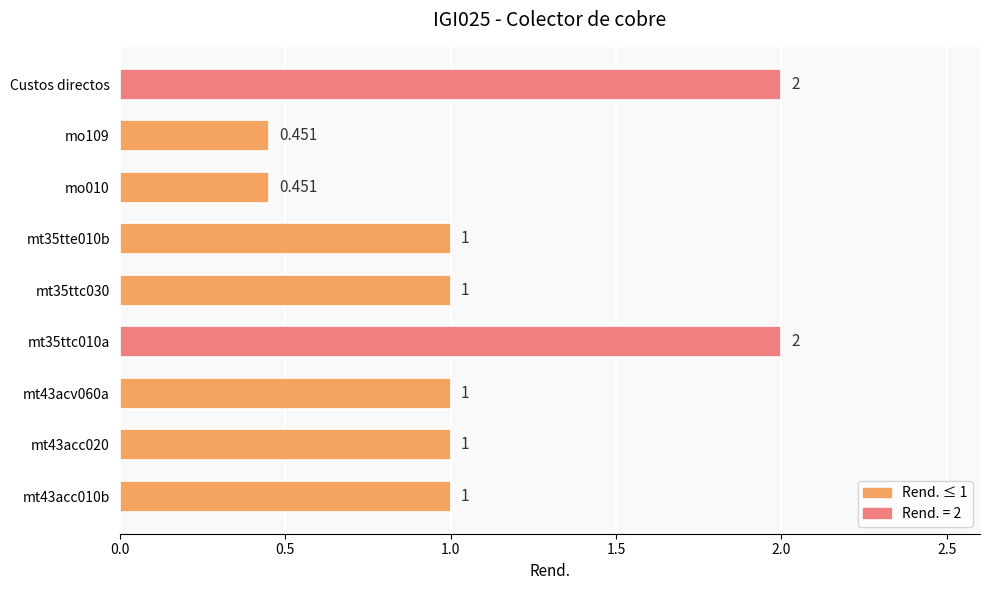

Between Custos directos and mo109, which is larger?

Custos directos